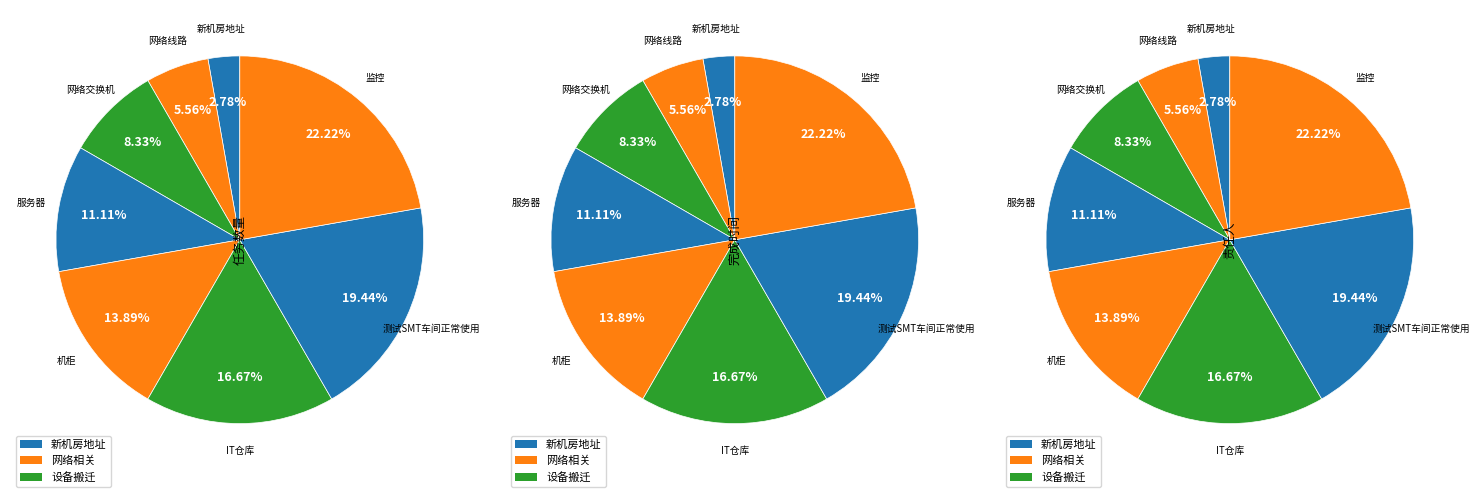

Which has a higher value, 新机房地址 or 网络交换机?

网络交换机